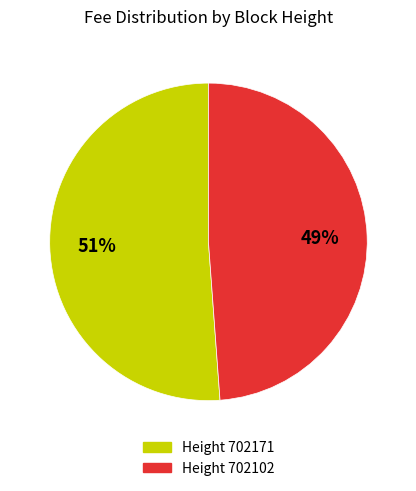

Is there any slice that represents more than half of the pie?

Yes